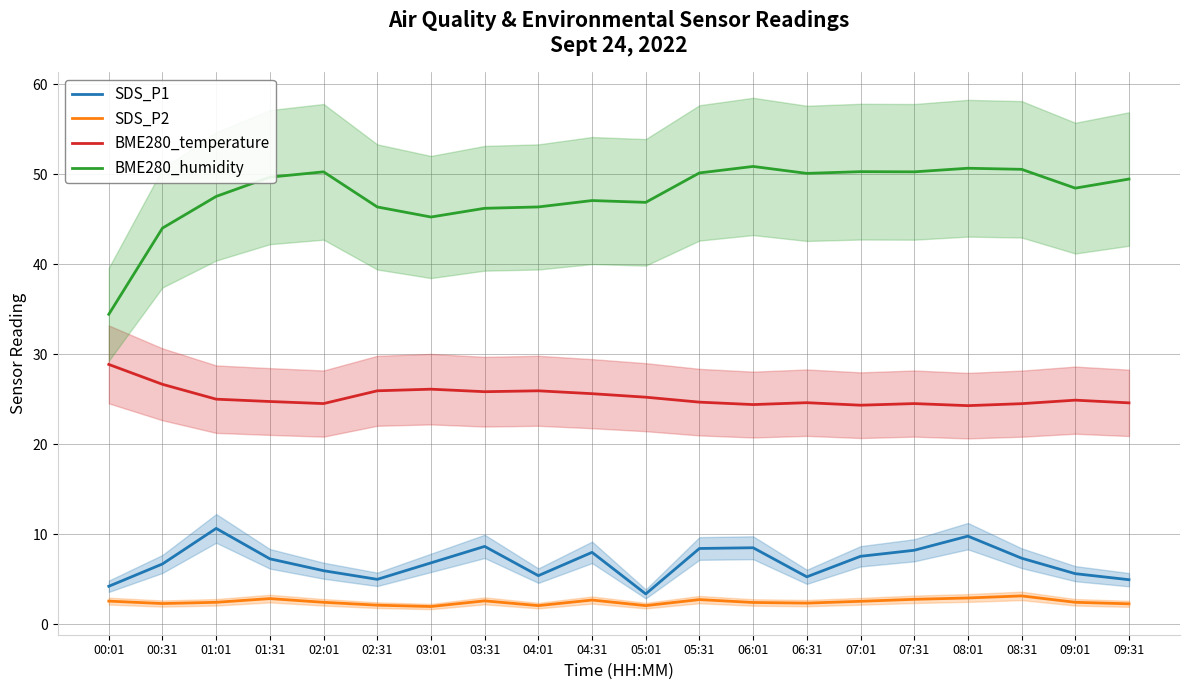

Between 09:01 and 04:01, which is larger?

09:01